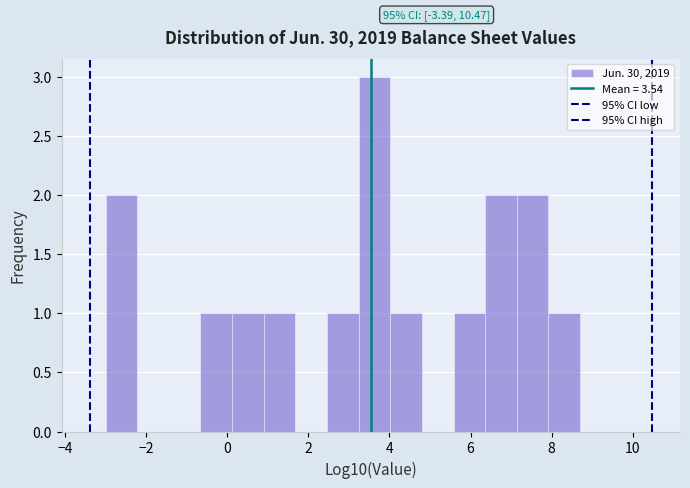

Around what value on the x-axis is the tallest bar? Give the approximate position of its centre, as read against the axis.

3.6